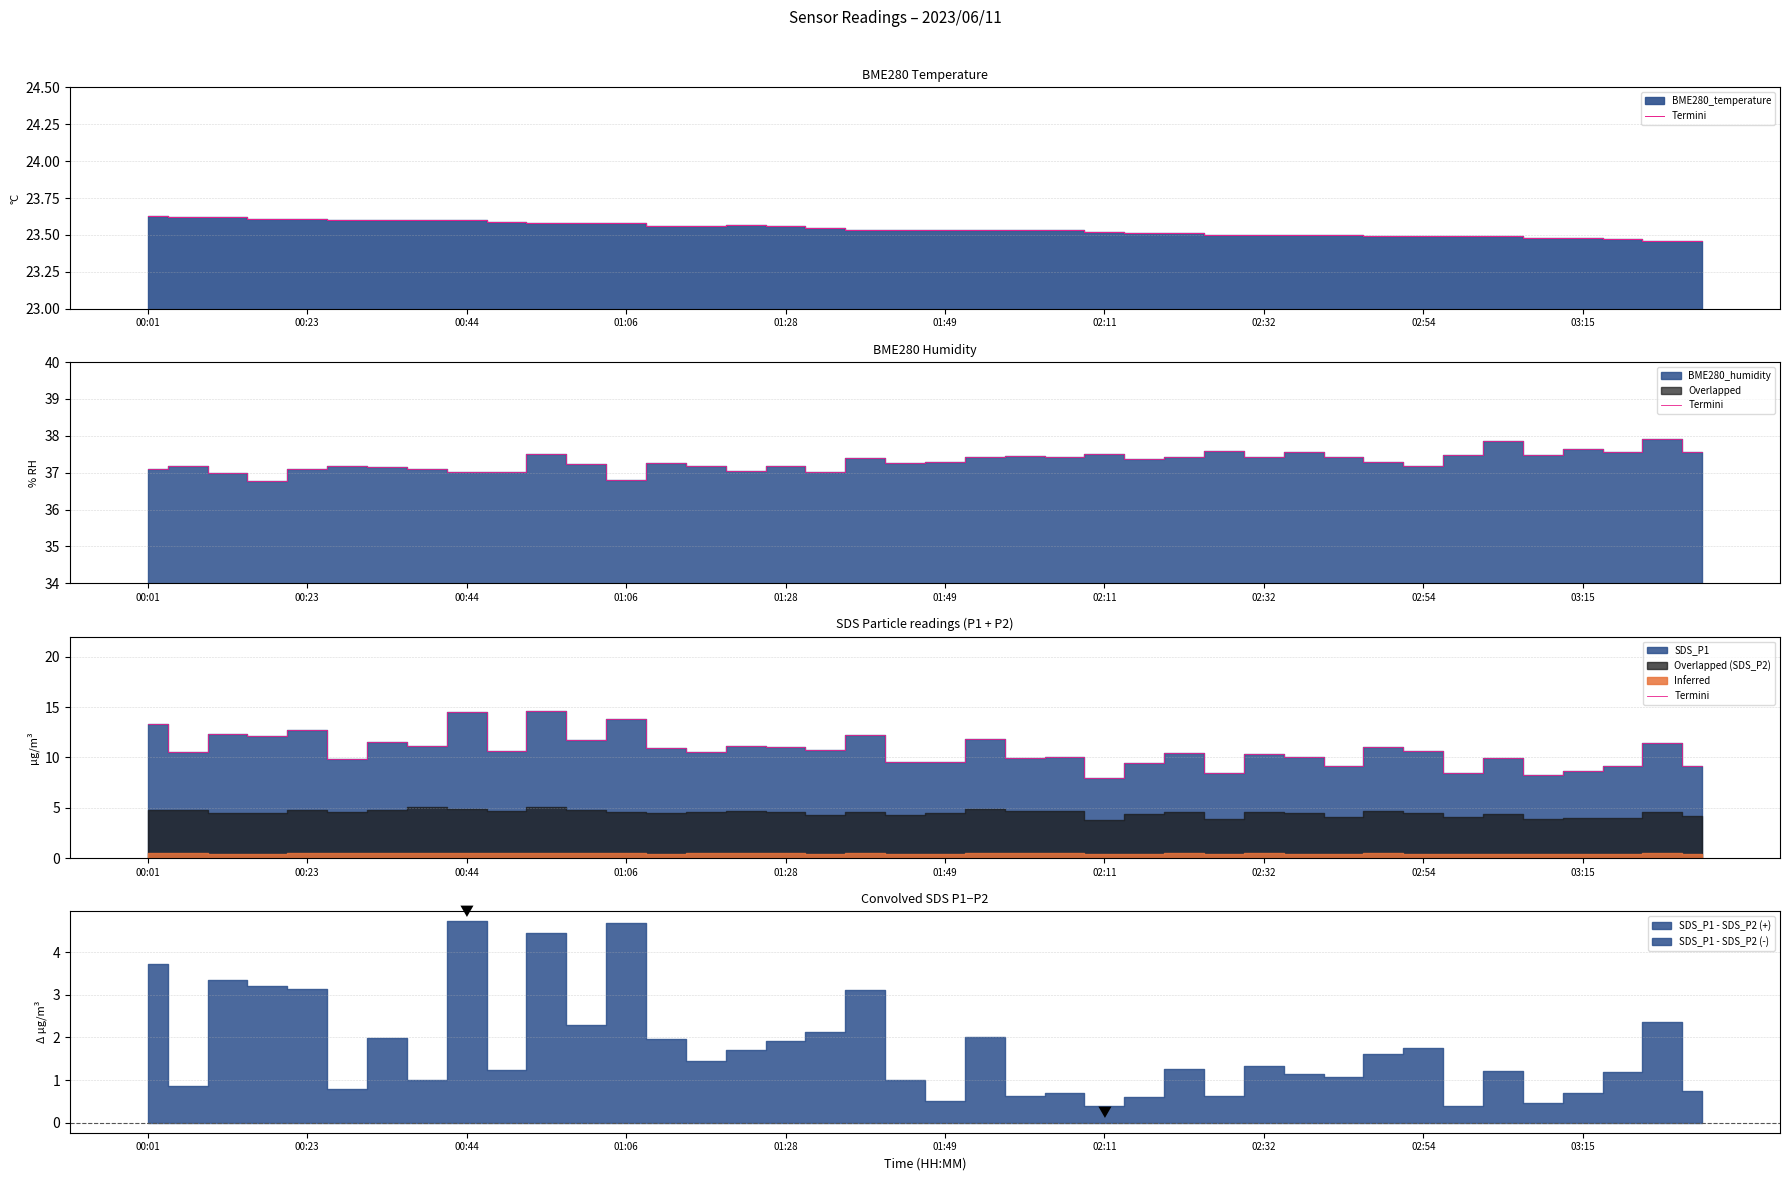

What is the change in value from 01:28 to 02:32?

-0.6